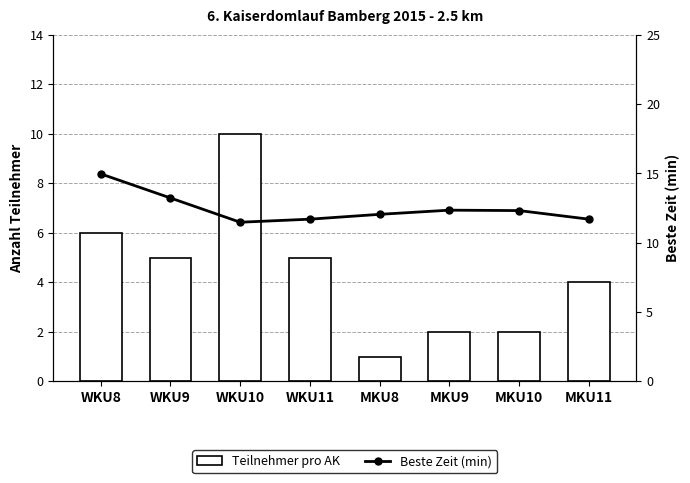

At which label is Participants per AK closest to 5?

WKU9